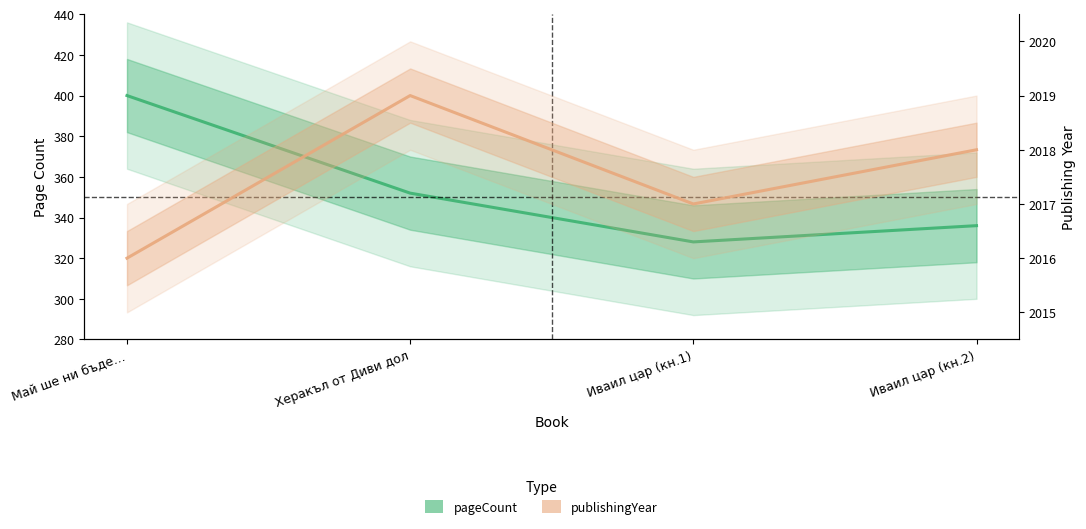

At how many categories does at least one series exceed 410?

4